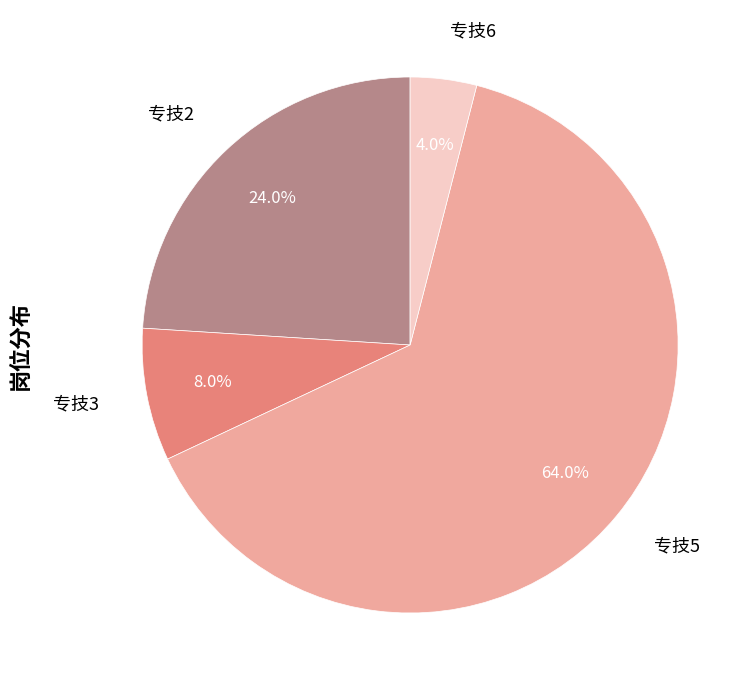

Between 专技6 and 专技5, which is larger?

专技5